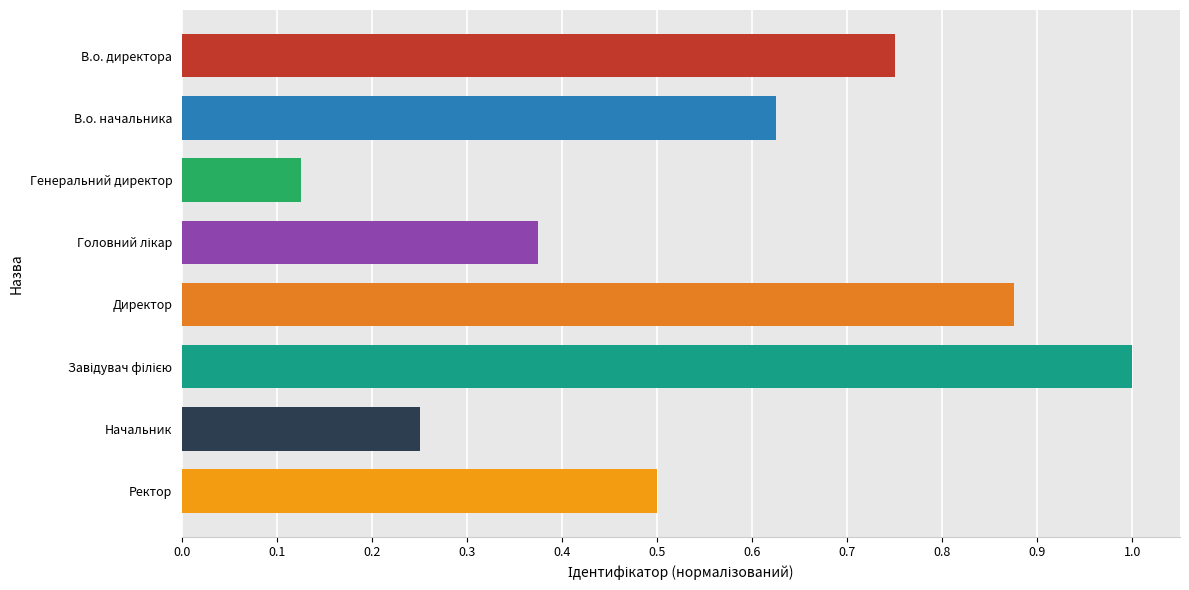

Count the values in the range 0 to 1.

8